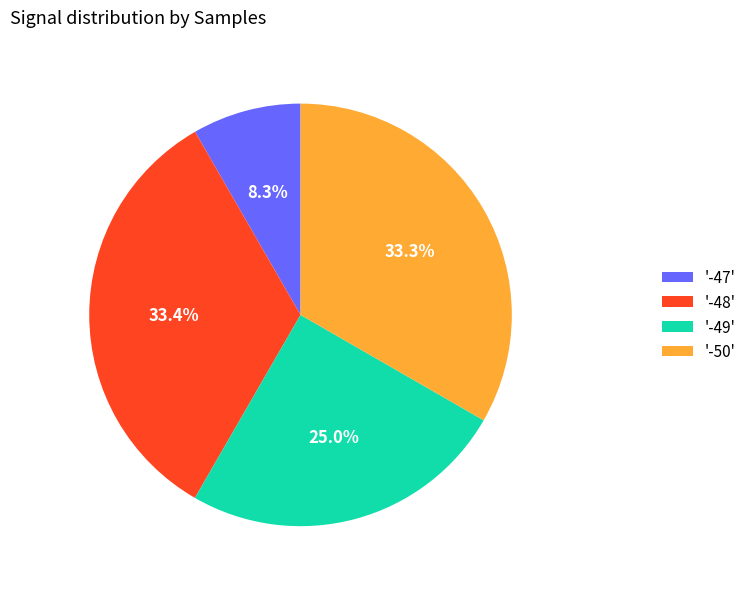

Is the sum of '-47' and '-49' greater than half?

No